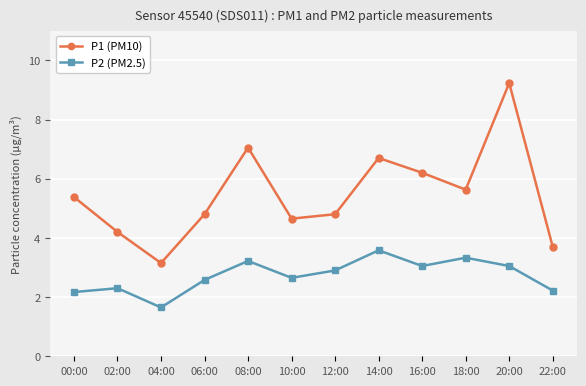

True or false: P1 (PM10) and P2 (PM2.5) cross at least once.

False